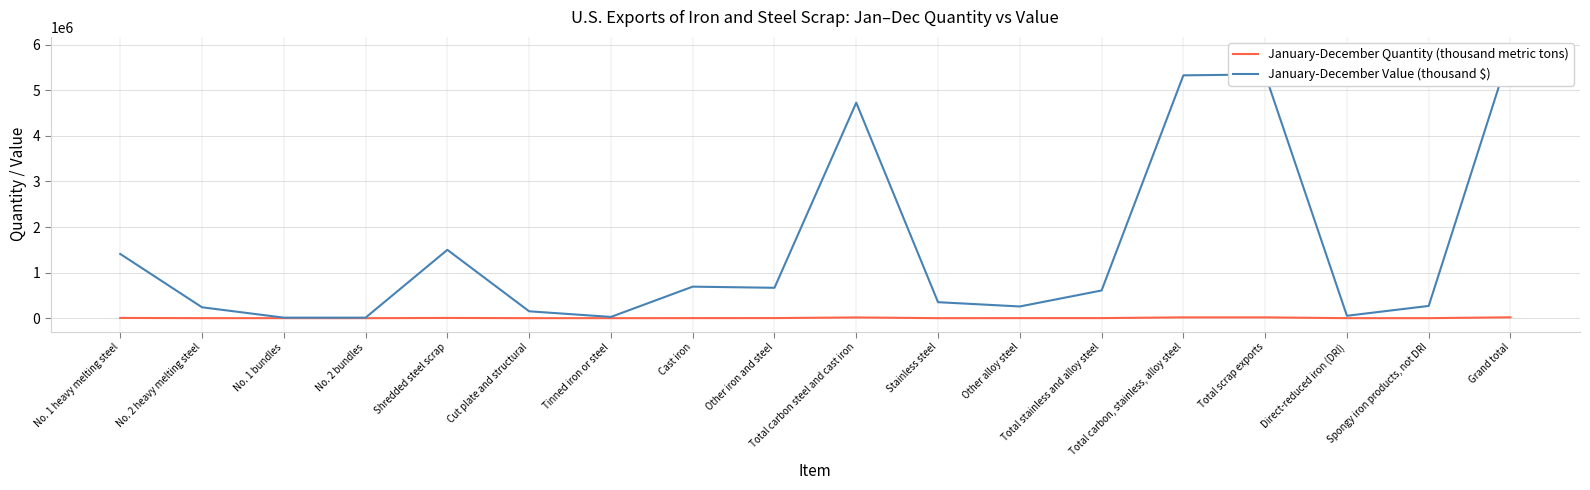

What value does the January-December Value (thousand $) series have at Grand total?

5880000